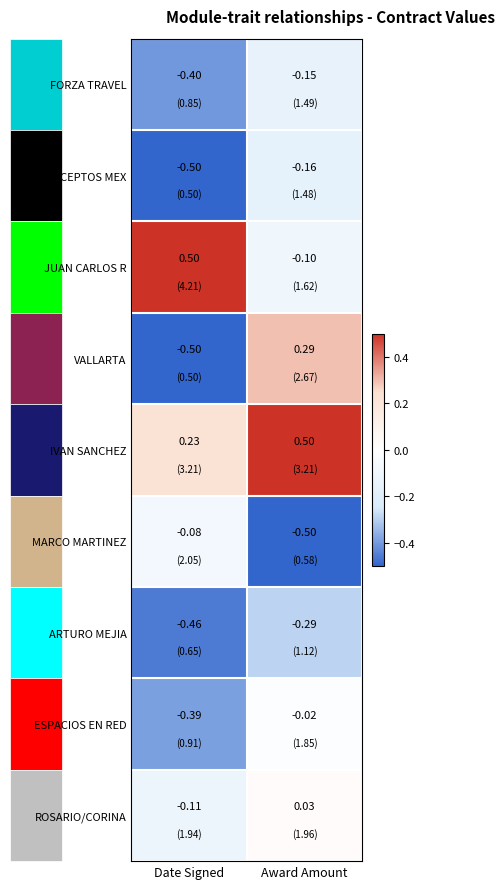

Which category has the highest value in the IVAN SANCHEZ series?

Award Amount